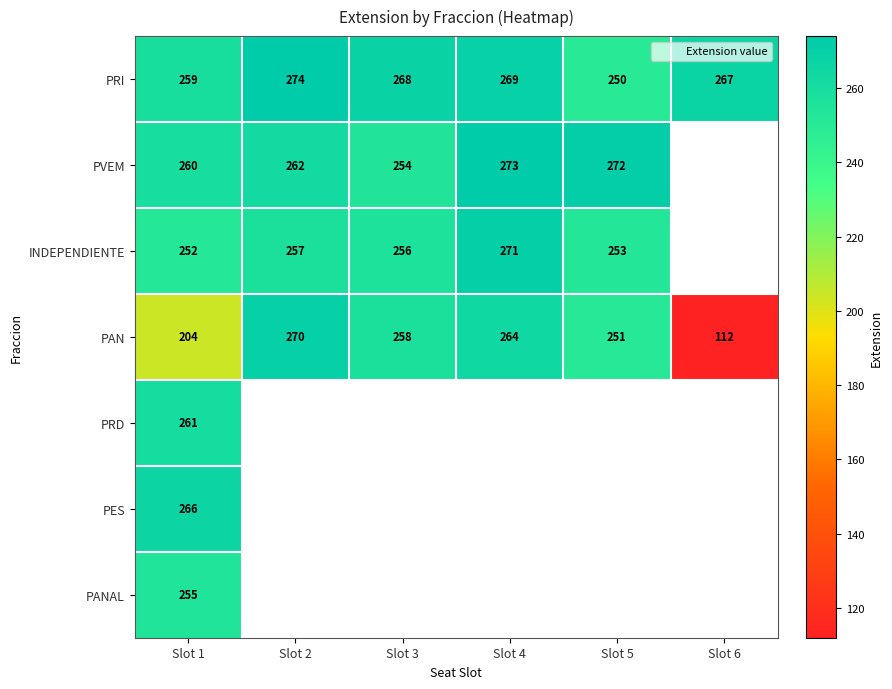

Is it true that PAN equals 251 at Slot 5?

True